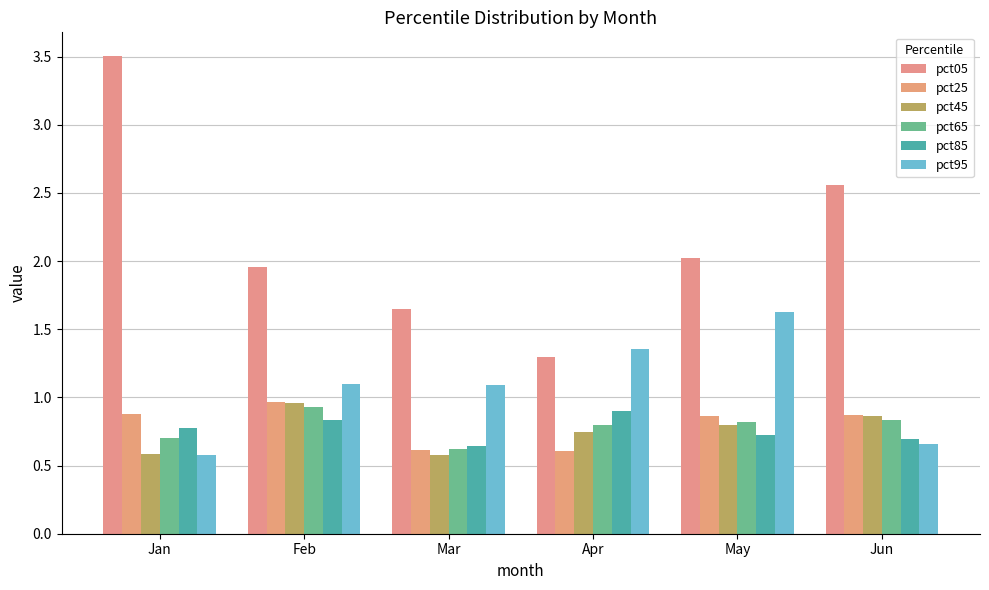

Which category has the highest value across all series?

Jan